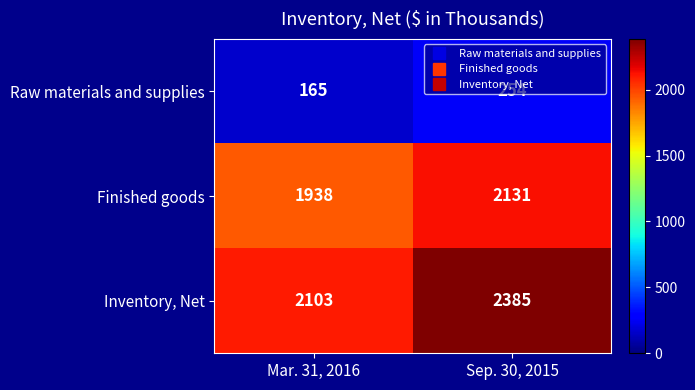

What is the spread (max minus min) of values at Mar. 31, 2016?

1938